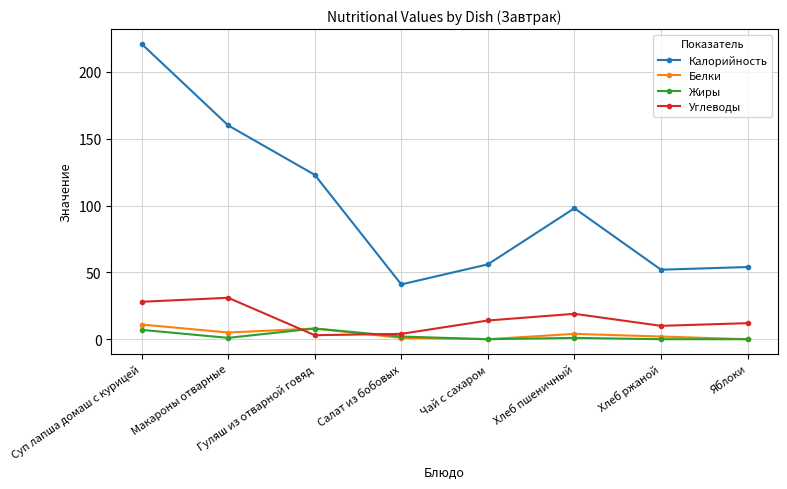

Reading left to right, extract all data points from this chart.

Калорийность: 221	160	123	41	56	98	52	54
Белки: 11	5	8	1	0	4	2	0
Жиры: 7	1	8	2	0	1	0	0
Углеводы: 28	31	3	4	14	19	10	12